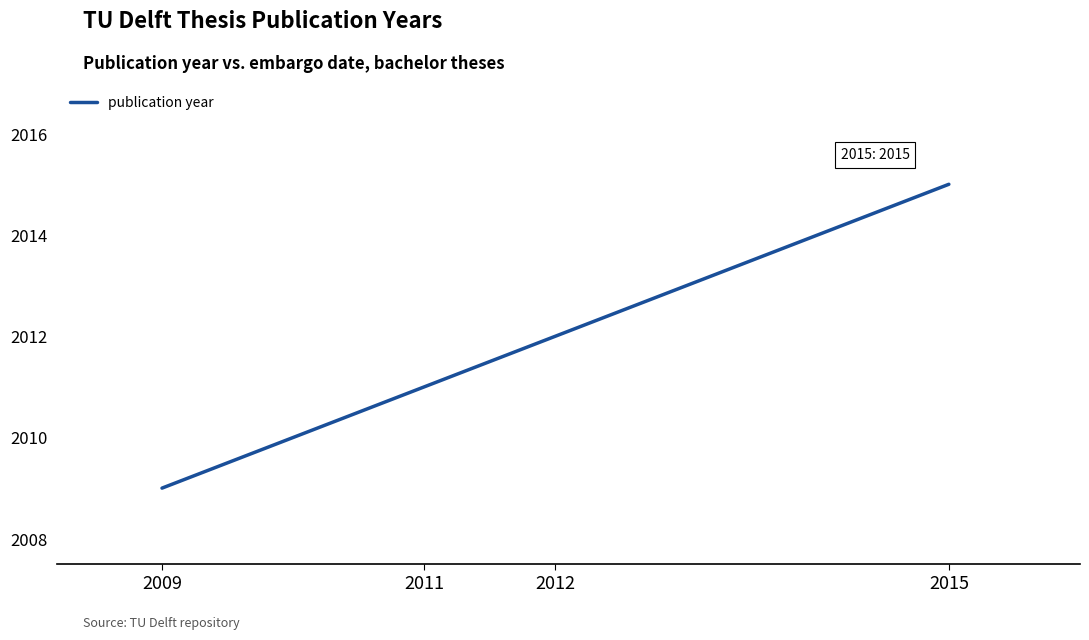

Which label corresponds to the smallest value in the chart?

2009